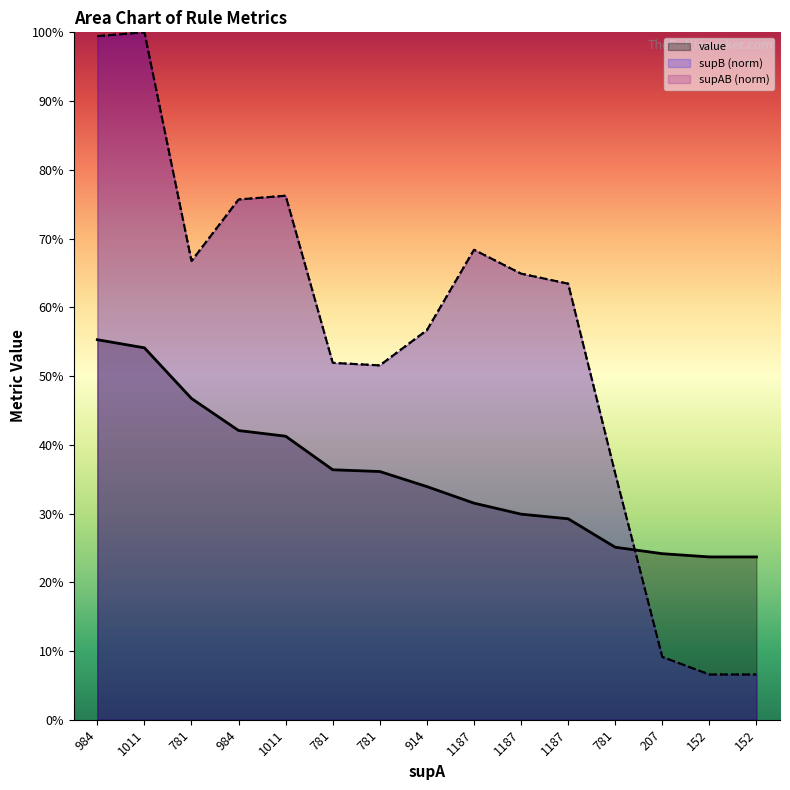

What is the lowest value of the value series?

0.2